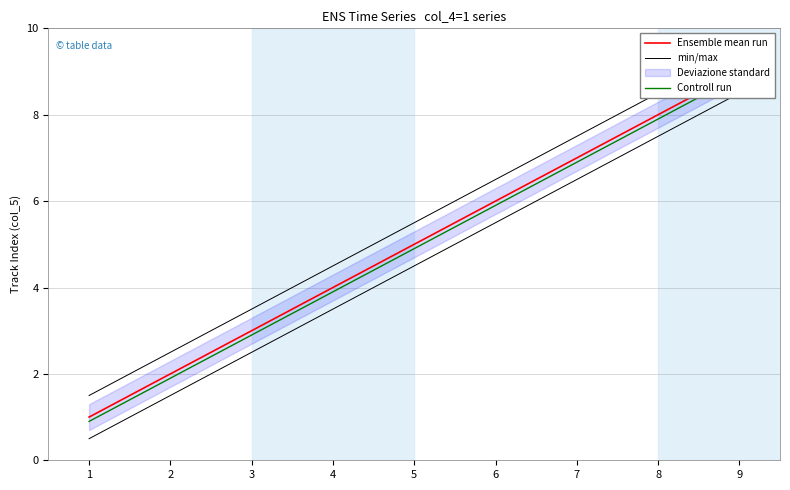

What is the highest value of the min/max series?

9.5